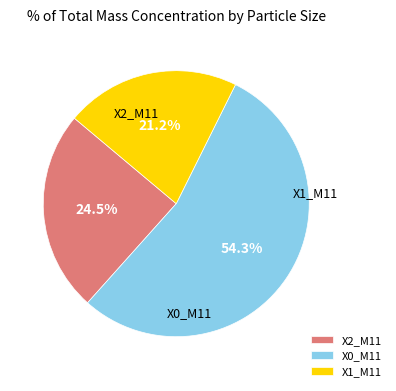

What portion of the pie excludes X0_M11?

45.7%